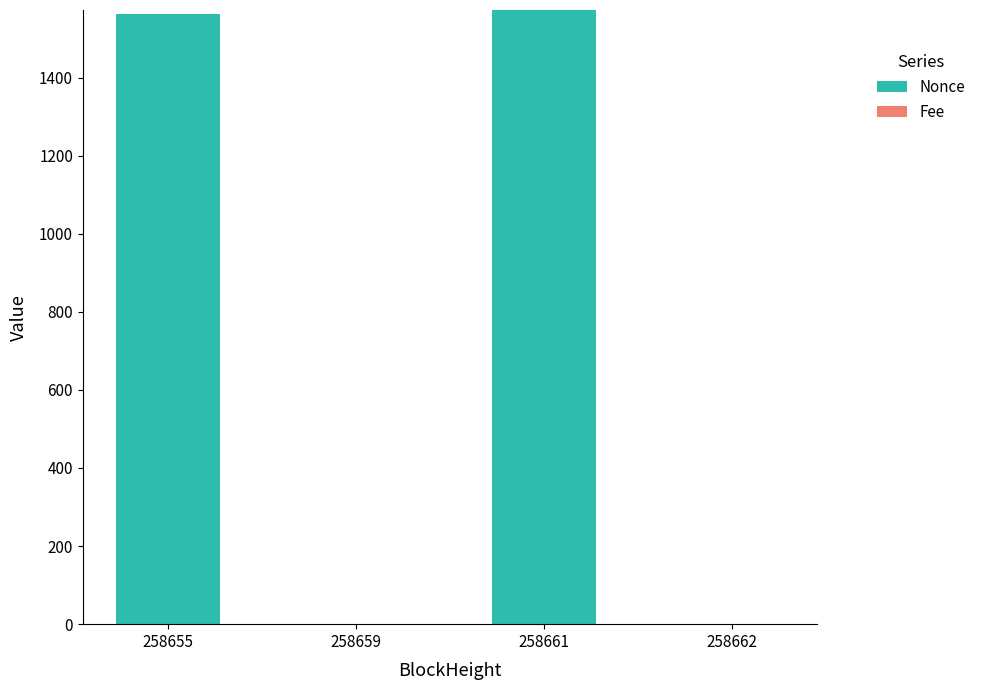

How many categories are shown in the chart?

4